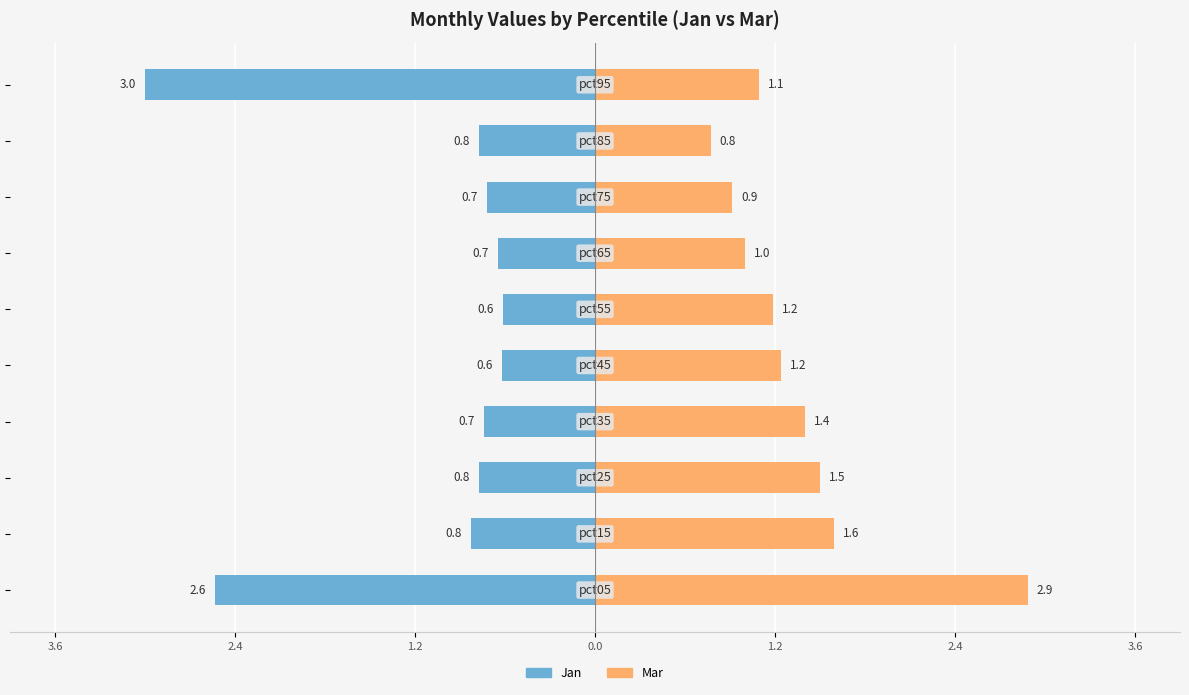

What is the value of the Mar bar at the 2nd from the left?

1.6